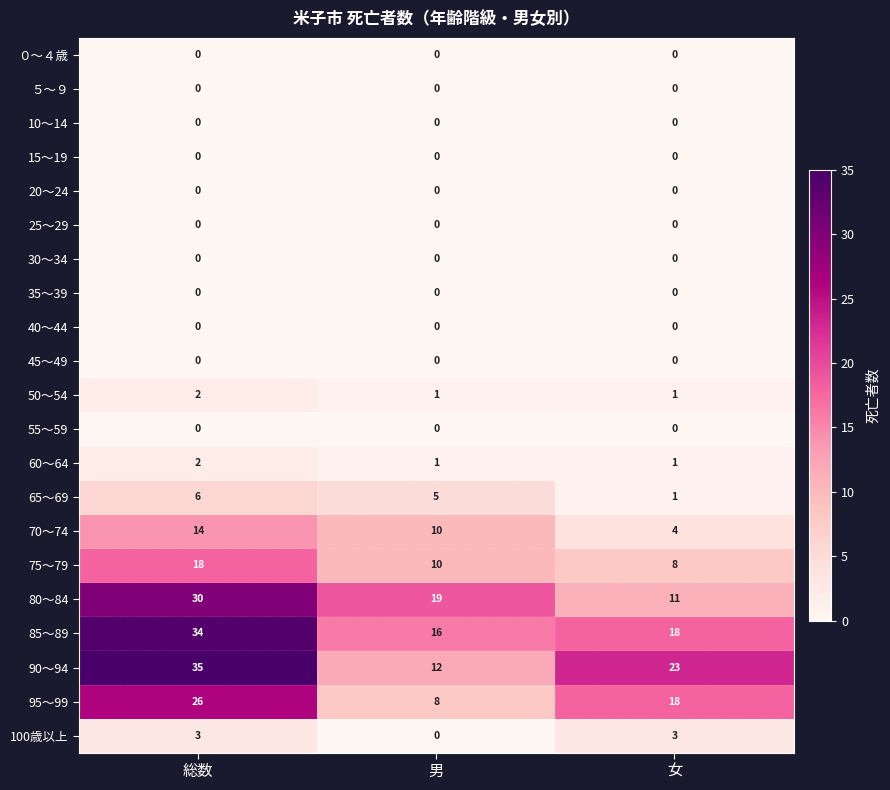

At how many categories does at least one series exceed 1?

3